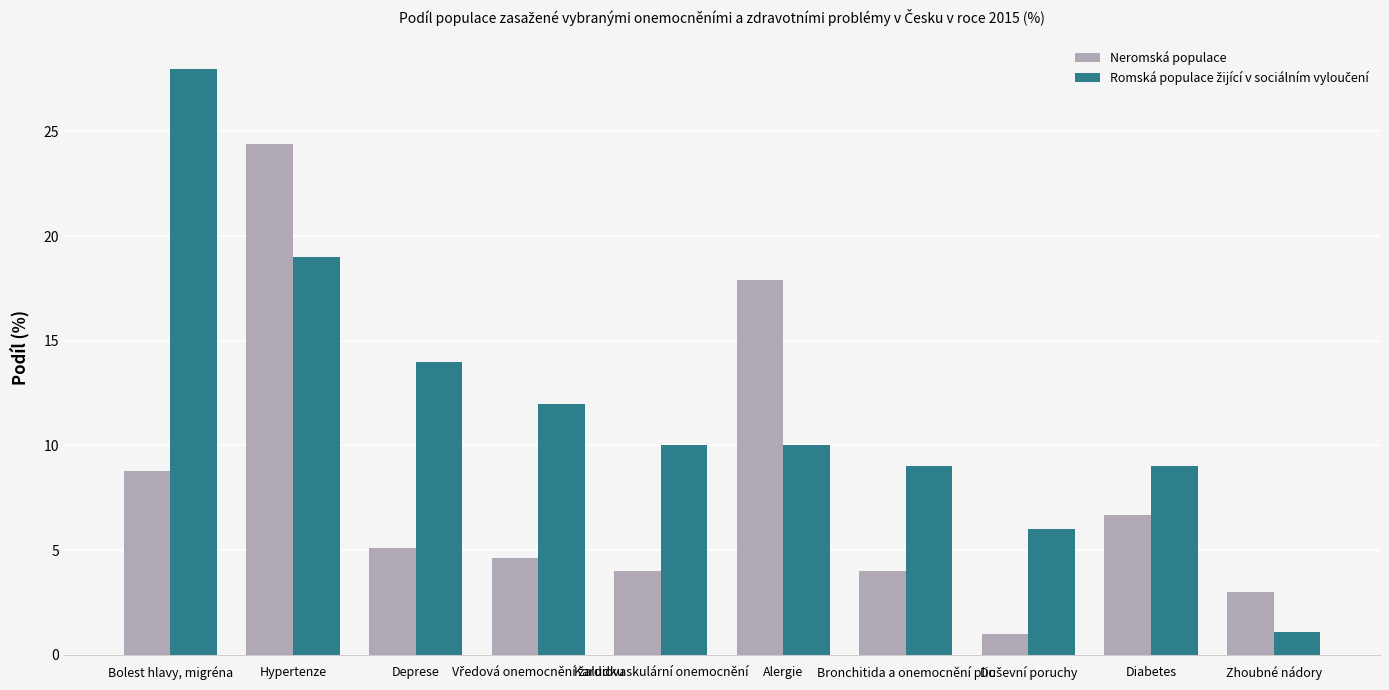

Between Alergie and Diabetes, which series saw the biggest shift?

Neromská populace